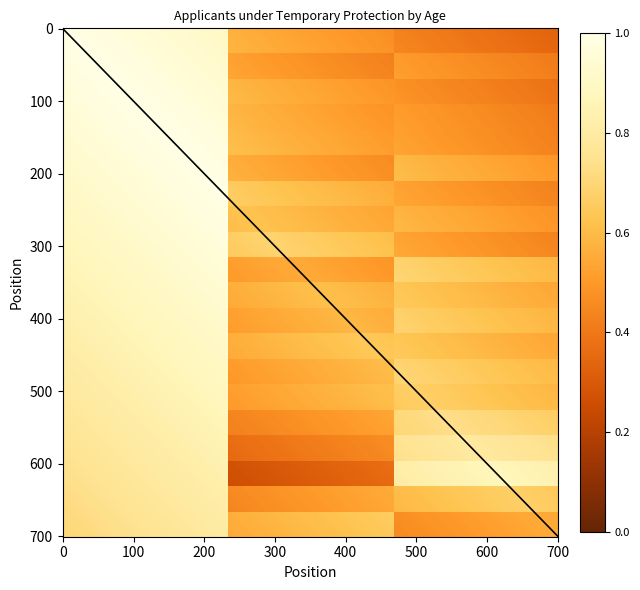

How many categories are shown in the chart?

3